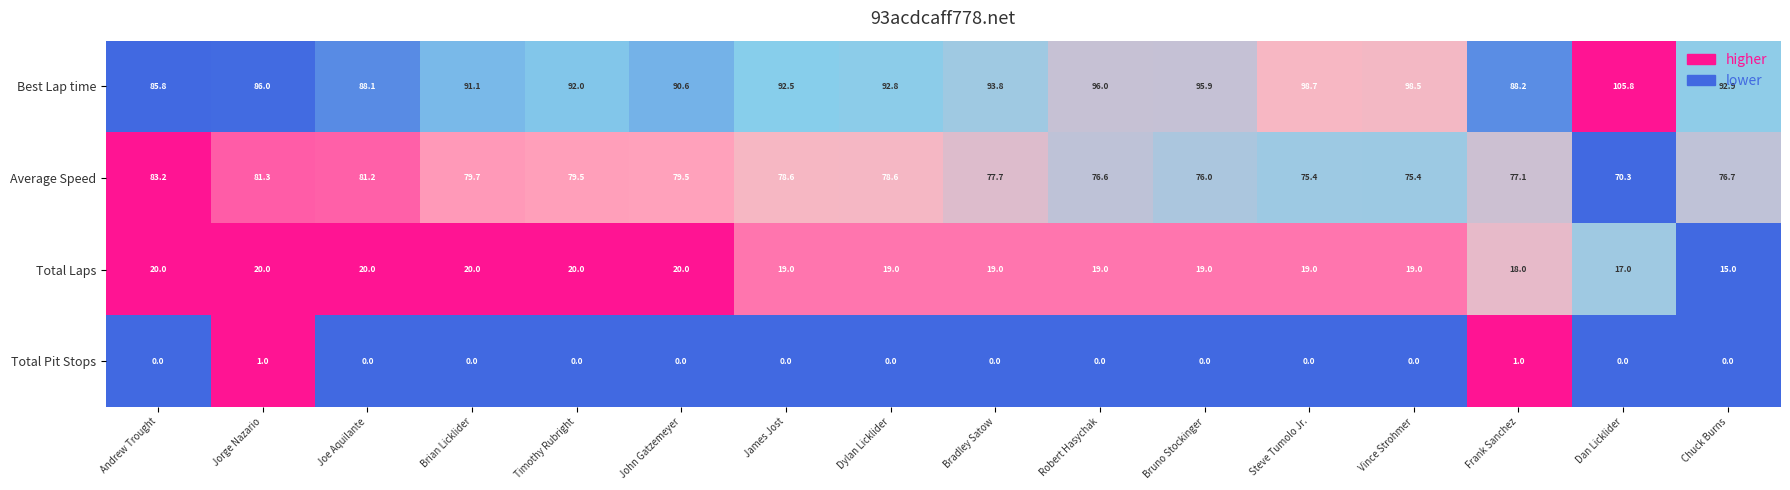

Rank the series by their average value, from highest to lowest.

Best Lap time, Average Speed, Total Laps, Total Pit Stops